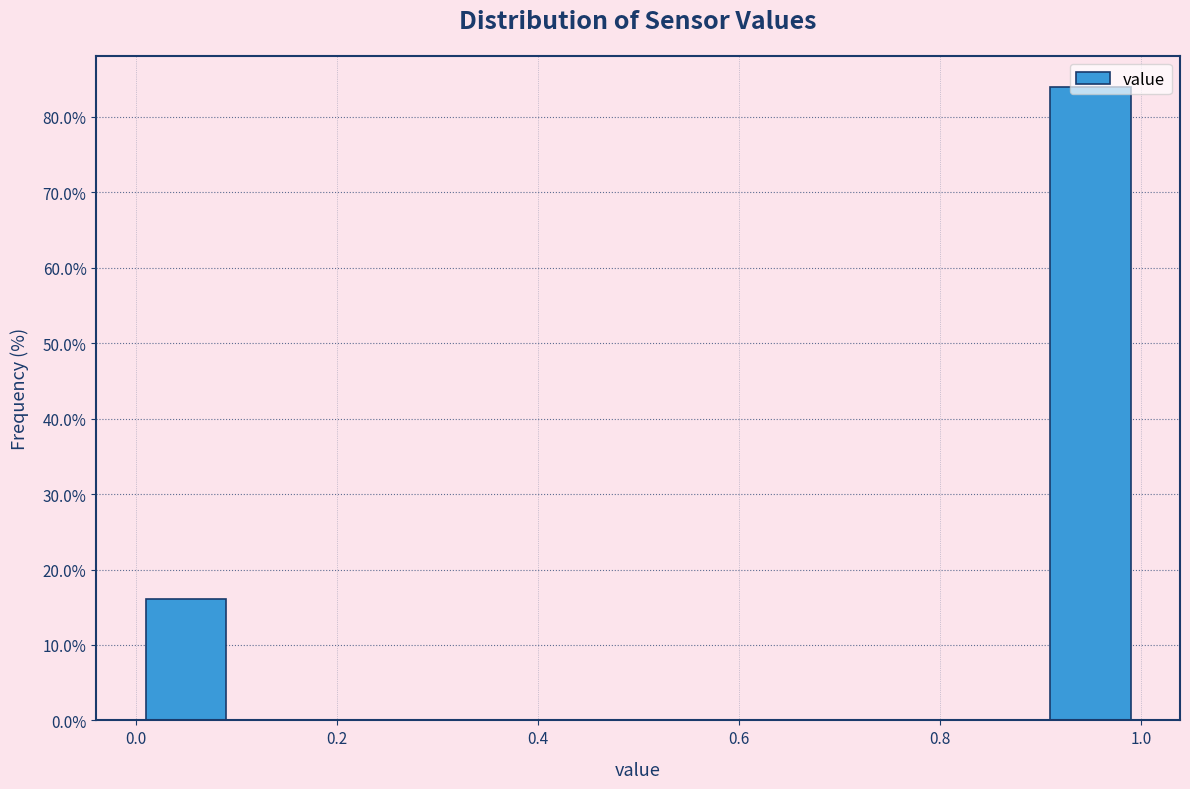

Over which range of the x-axis is the bar tallest?

0.9 to 1.0